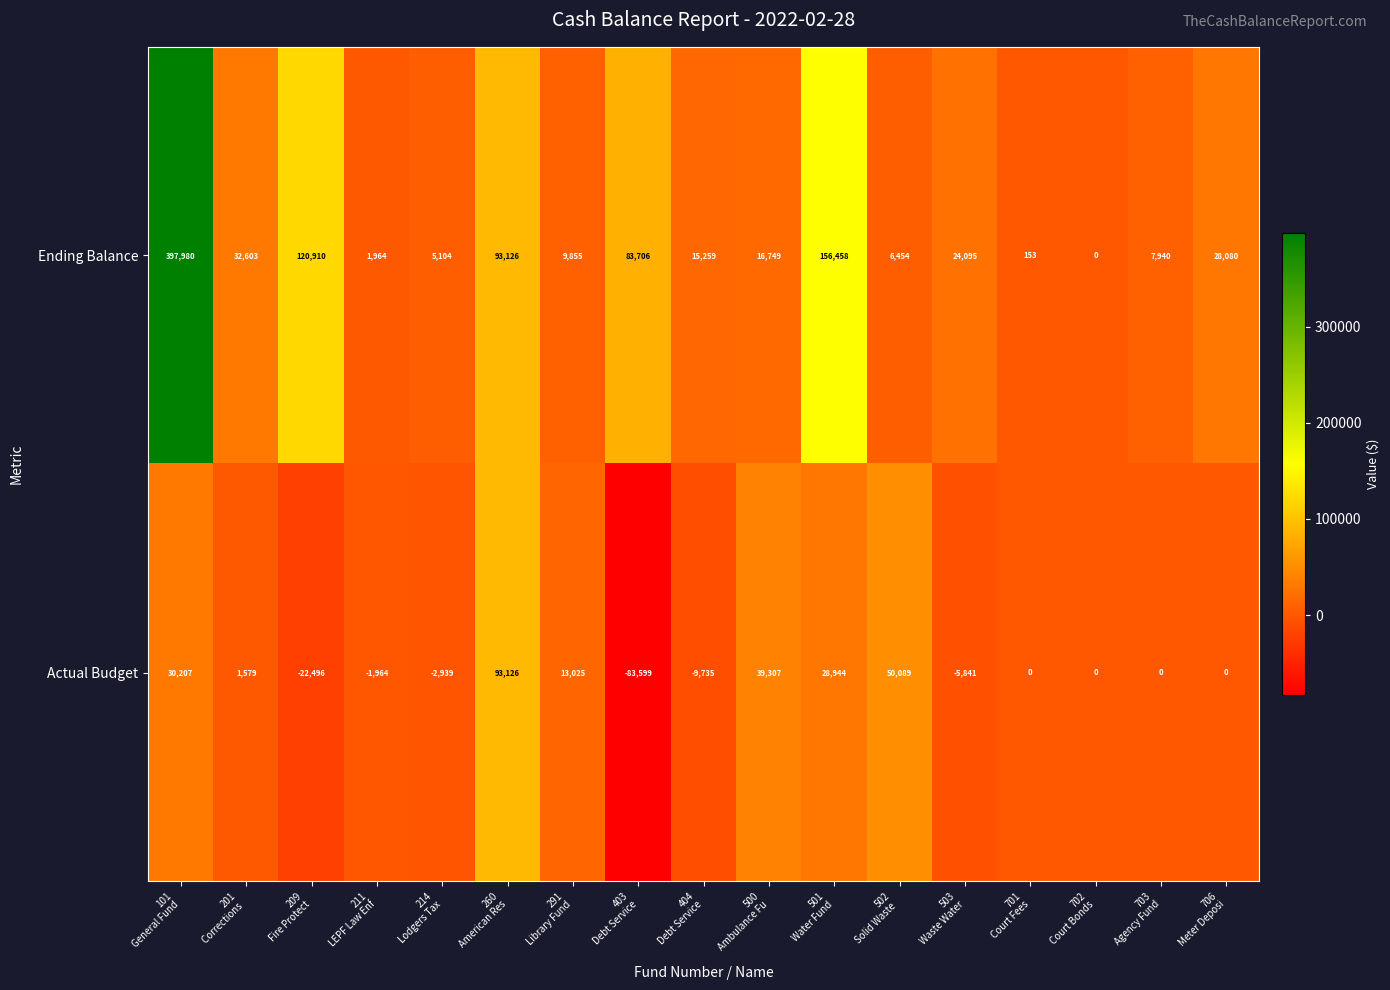

At which category is the sum across all series the highest?

101
General Fund